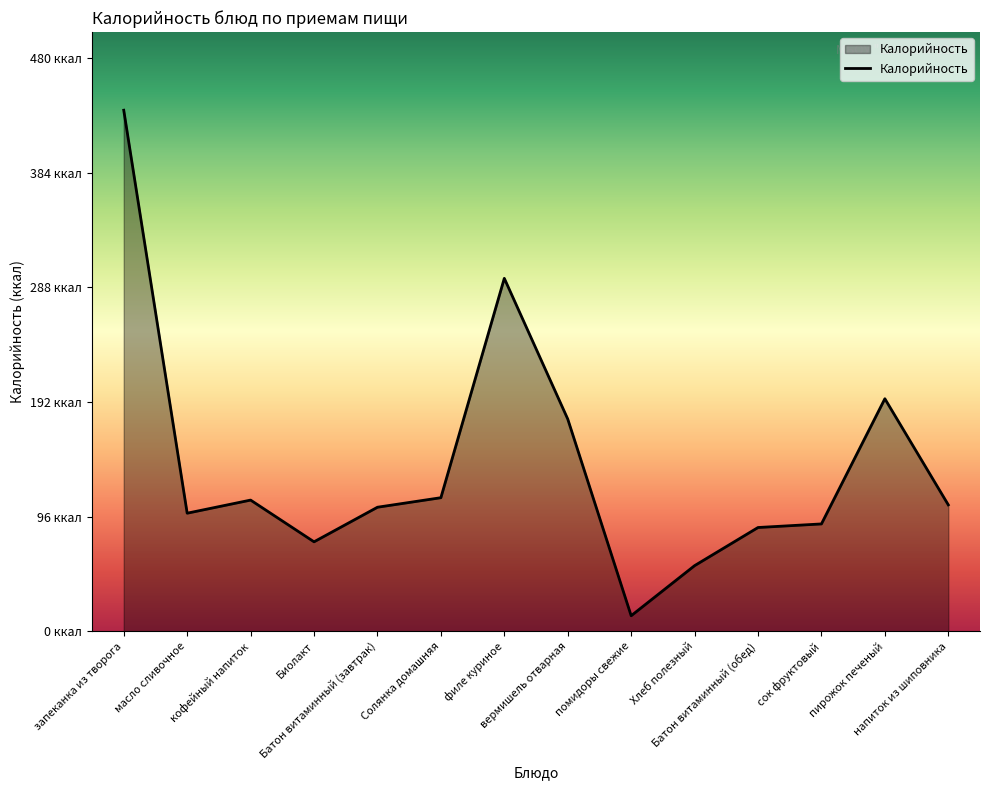

Approximately how many times larger is the value at запеканка из творога compared to кофейный напиток?

4.0